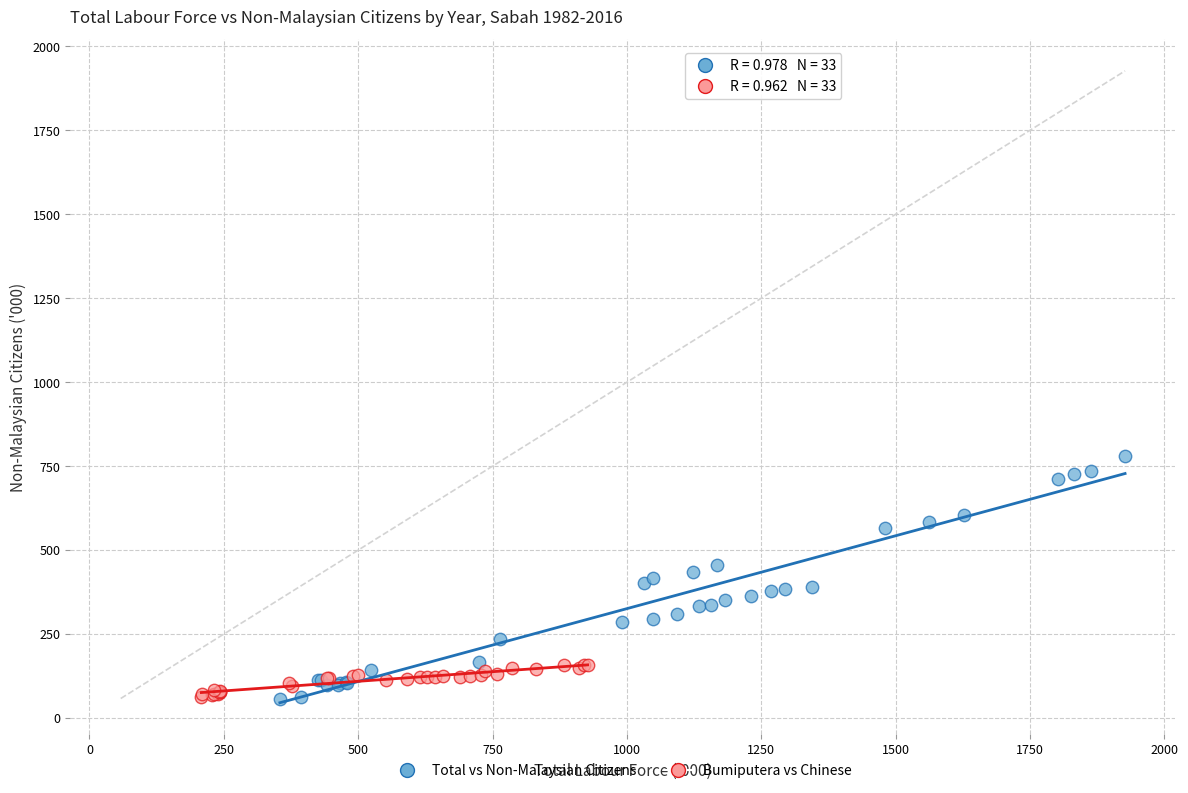

Which series has the widest spread of Y values?

Total vs Non-Malaysian Citizens